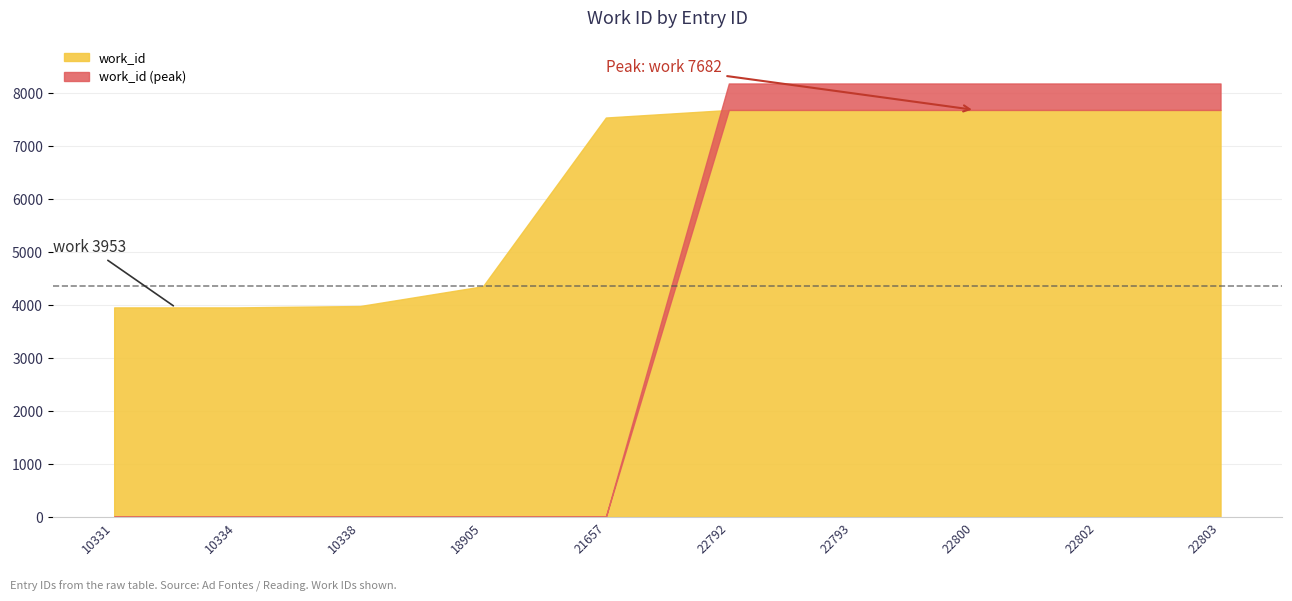

What is the difference between the values at 22803 and 21657?

143